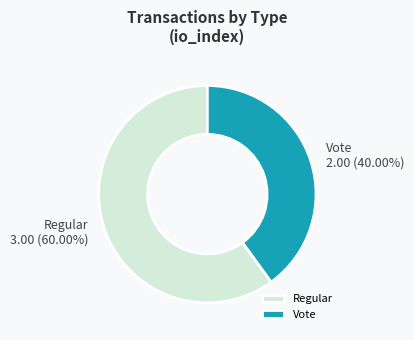

Does any single category account for the majority?

Yes